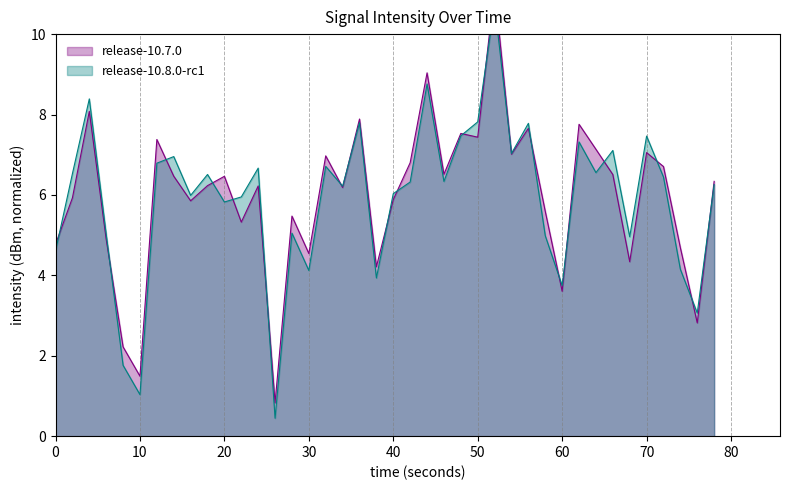

What is the maximum value shown in the chart?

11.1